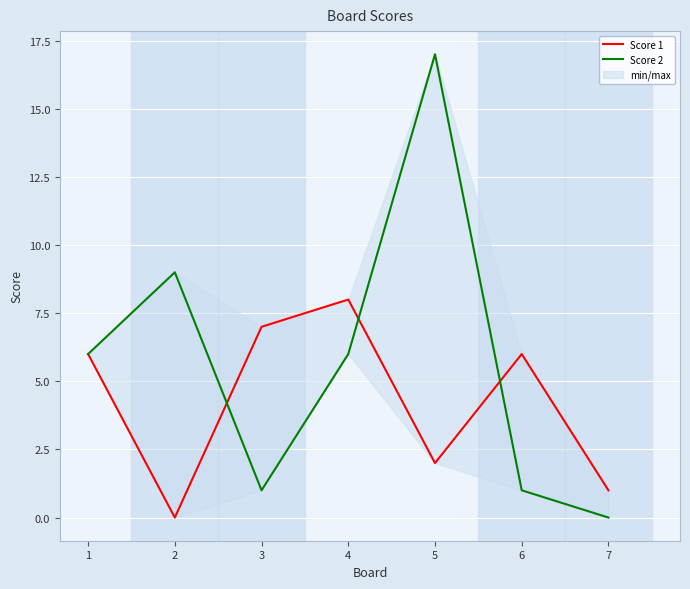

True or false: Score 1 and Score 2 intersect in this chart.

True